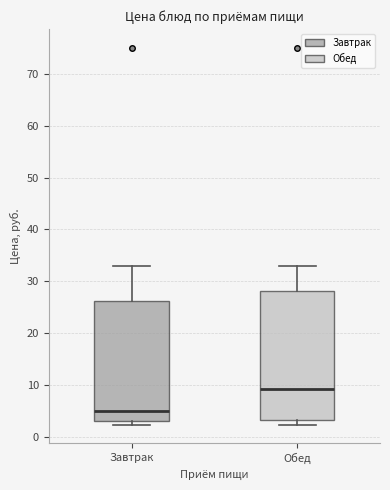

Comparing the boxes themselves (not the whiskers), which one is the tallest?

Обед